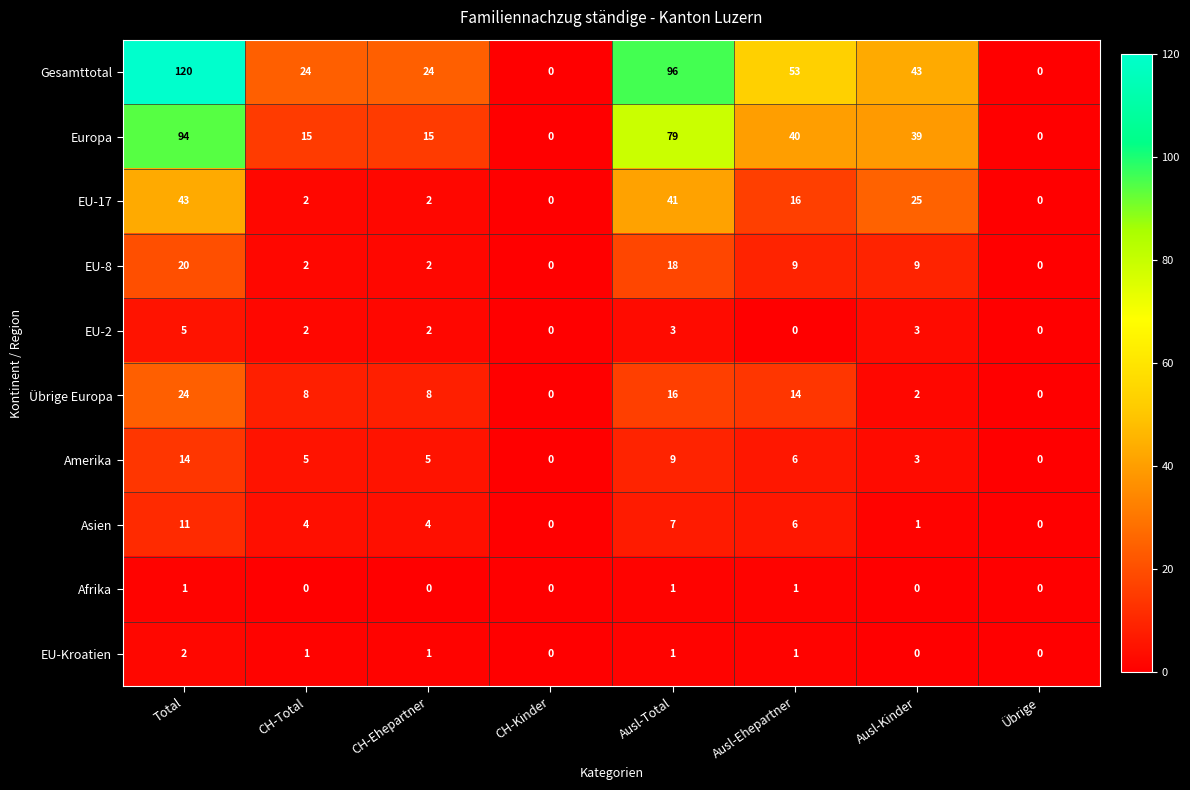

Rank the series by their maximum value, from lowest to highest.

Afrika, EU-Kroatien, EU-2, Asien, Amerika, EU-8, Übrige Europa, EU-17, Europa, Gesamttotal